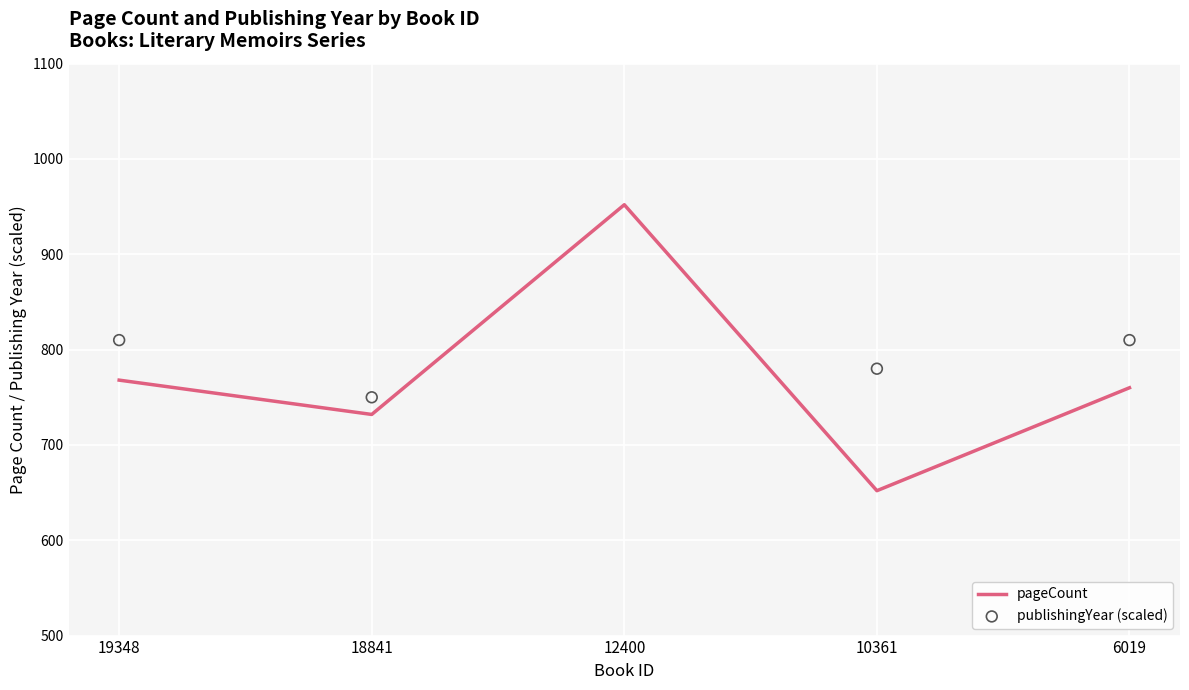

At which category is the sum across all series the highest?

12400